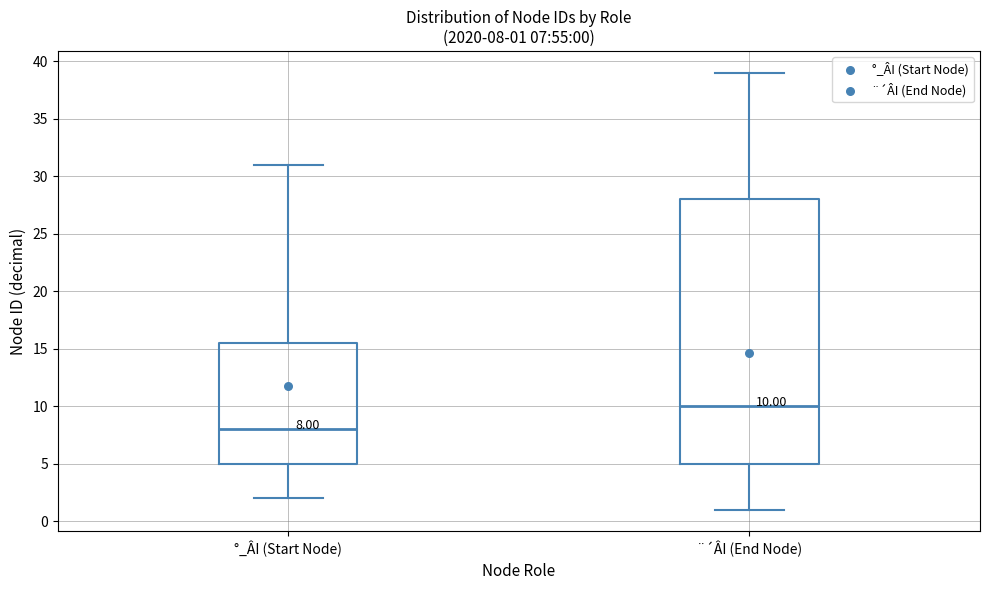

Which box is the tallest, from its lower edge to its upper edge?

¨´ÂI (End Node)